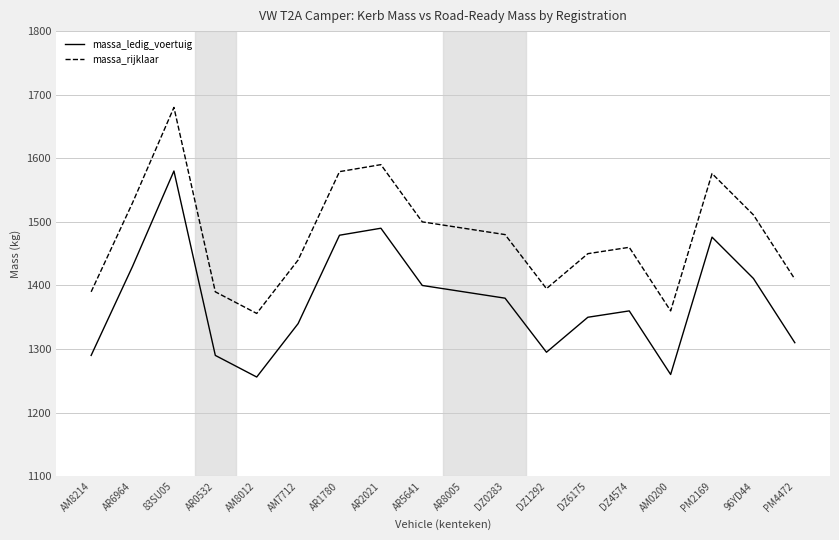

Which series has the largest total across all categories?

massa_rijklaar